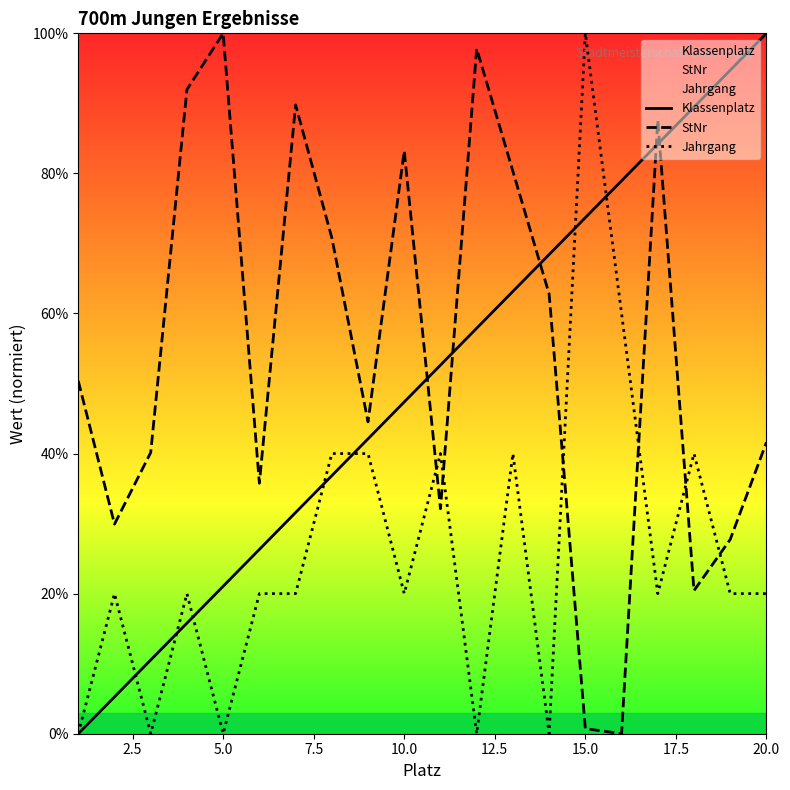

Which category has the highest value in the Klassenplatz series?

20.0